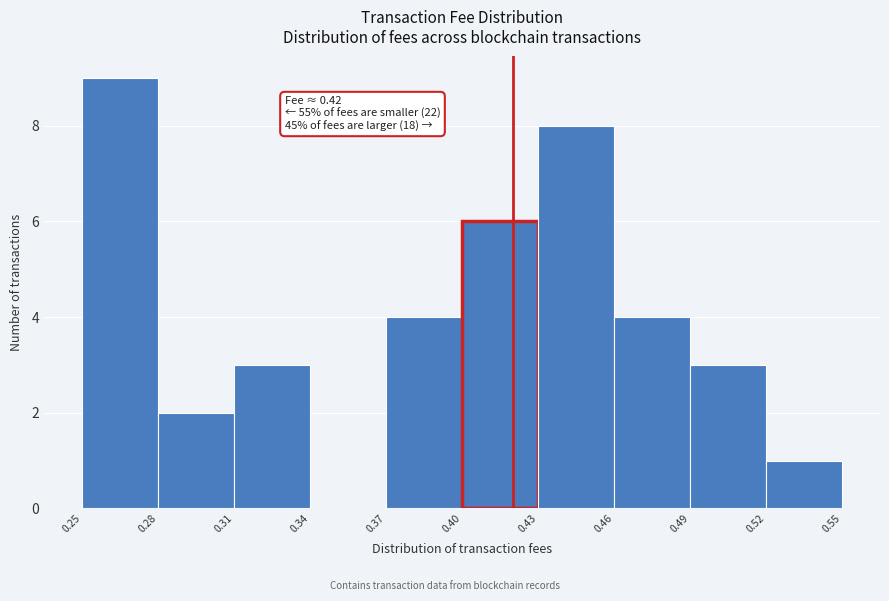

Which range on the x-axis has the tallest bar?

0.25 to 0.28